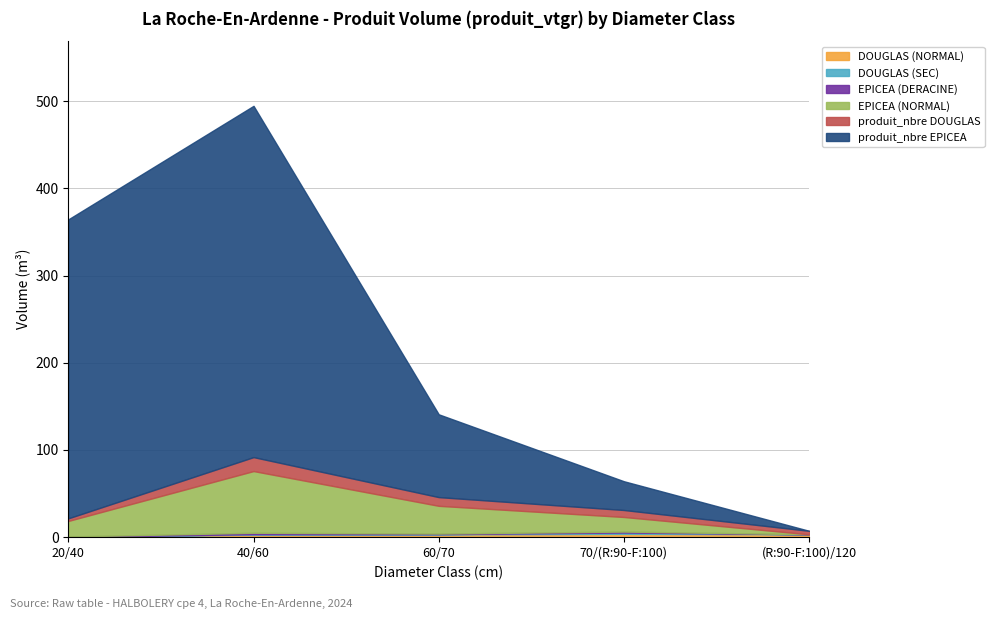

What is the difference between the highest and lowest values at 40/60?

402.5